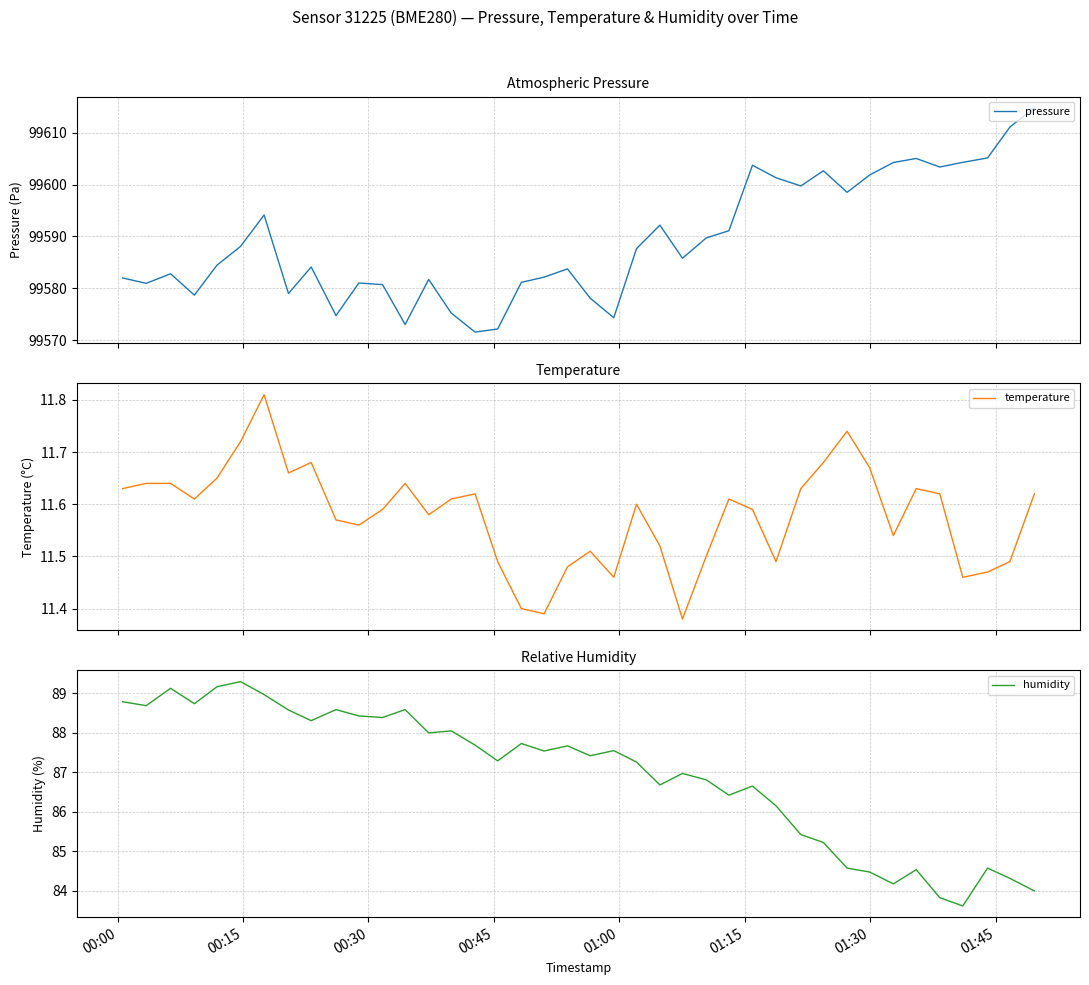

What is the difference between the second highest and minimum values in the pressure series?

39.6